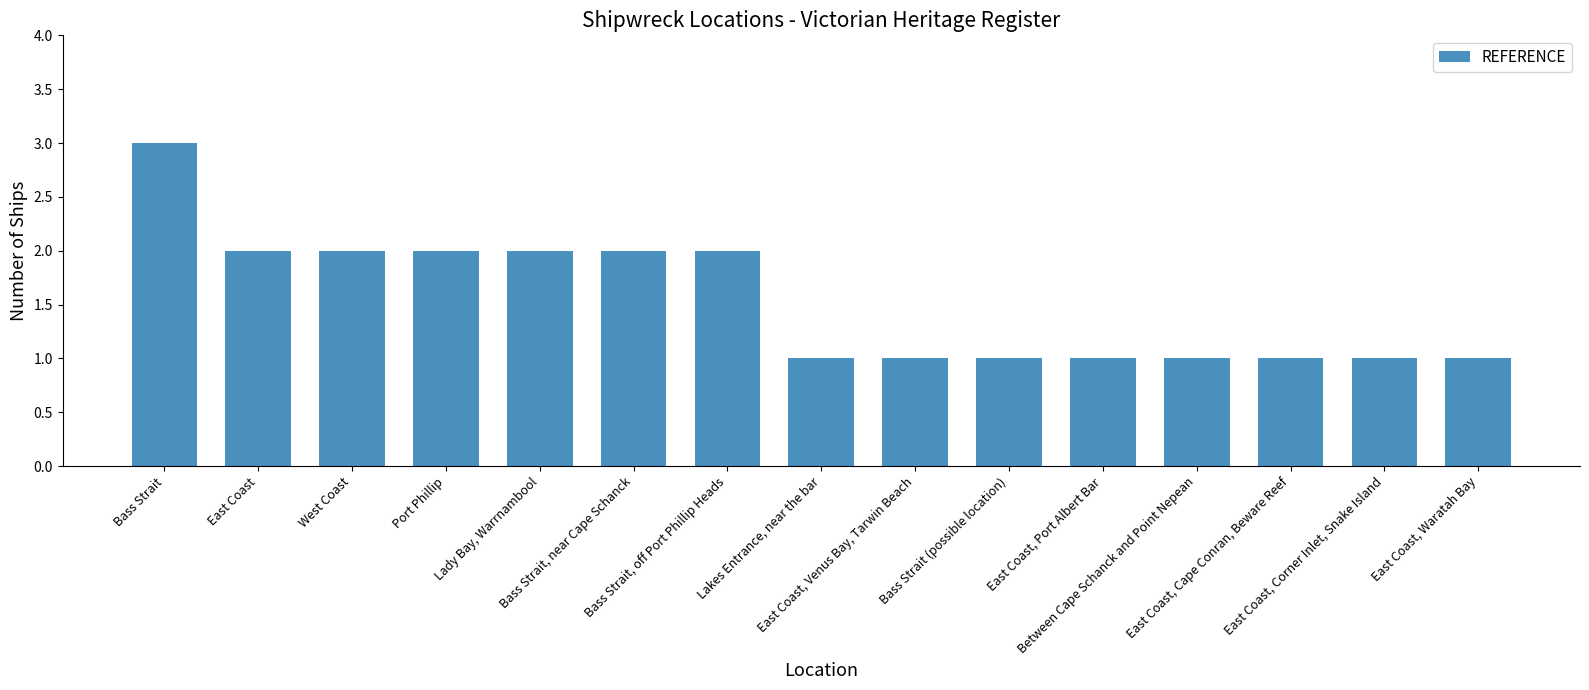

What is the value of the 11th bar from the left?

1